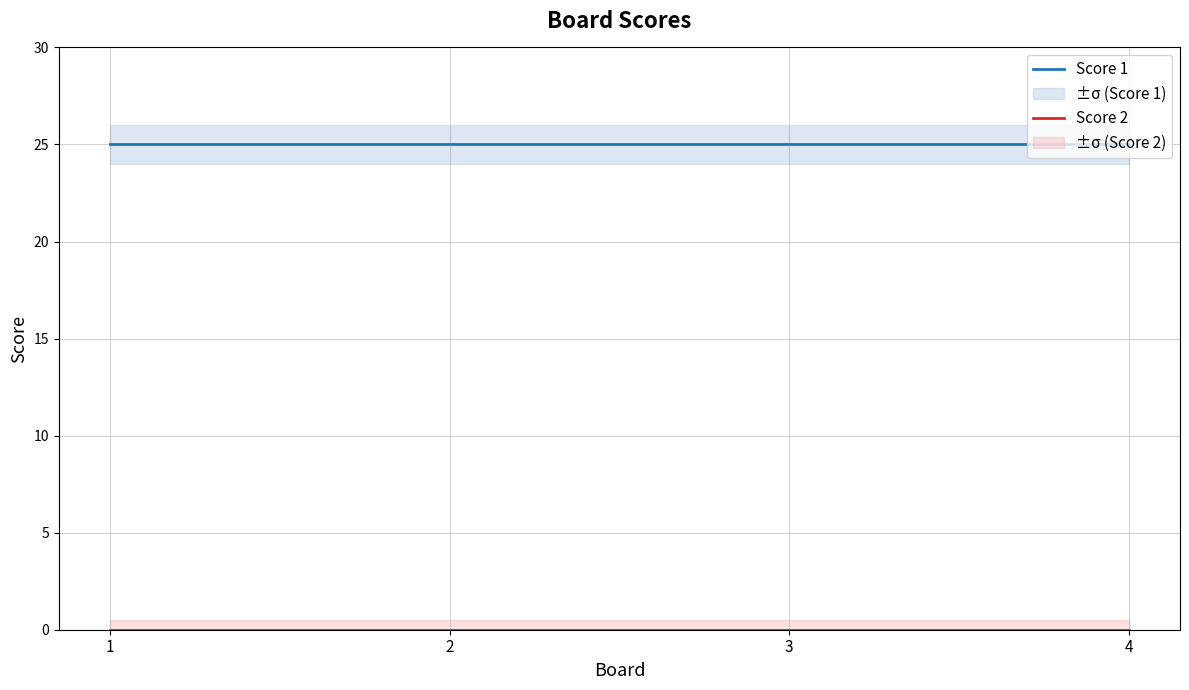

Rank the series by their maximum value, from lowest to highest.

Score 2, Score 1